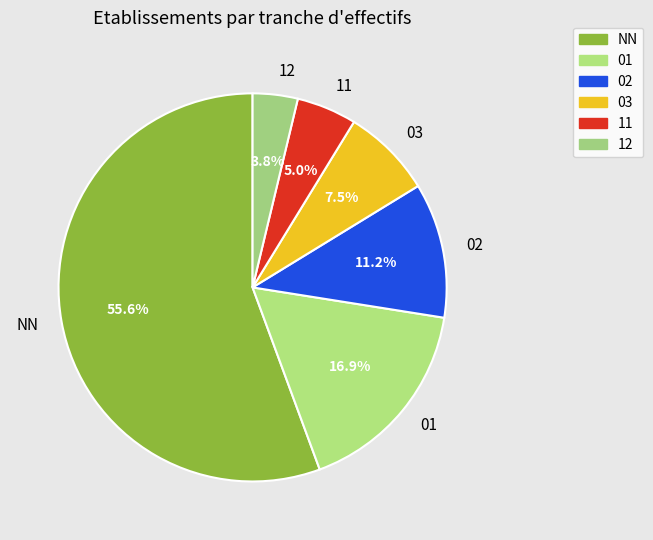

Rank the categories by value from highest to lowest.

NN, 01, 02, 03, 11, 12